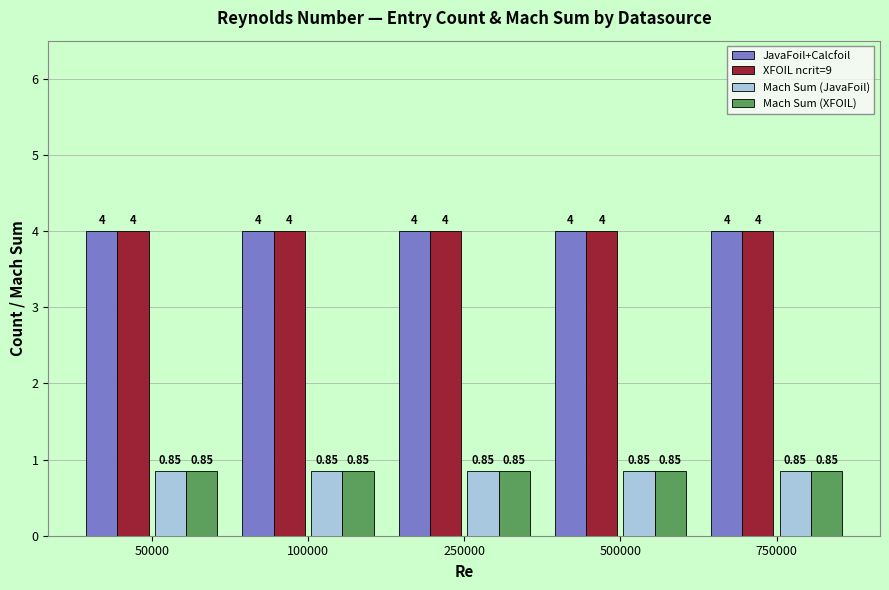

What is the value of the JavaFoil+Calcfoil bar at the 5th from the left?

4.0